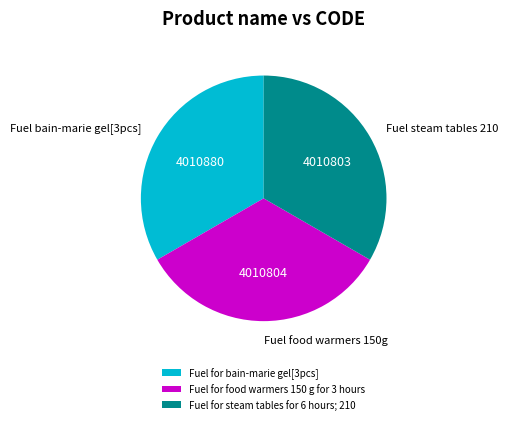

True or false: Fuel for steam tables for 6 hours; 210 accounts for 33% of the total.

True